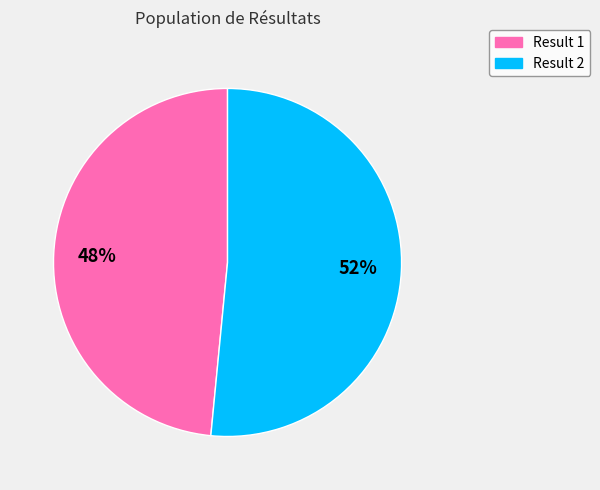

To the nearest percent, what is the average slice percentage?

50%